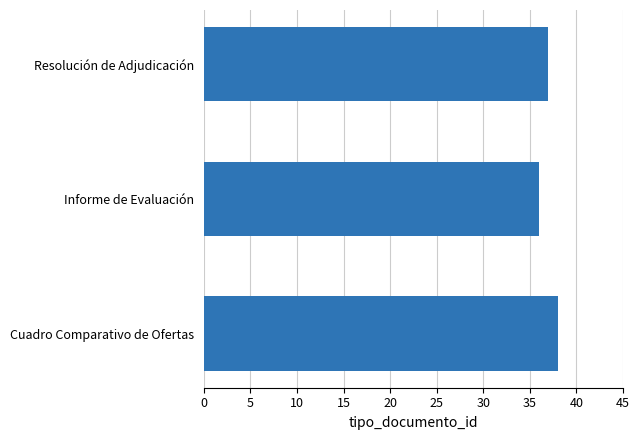

Approximately how many times larger is the value at Resolución de Adjudicación compared to Informe de Evaluación?

1.0